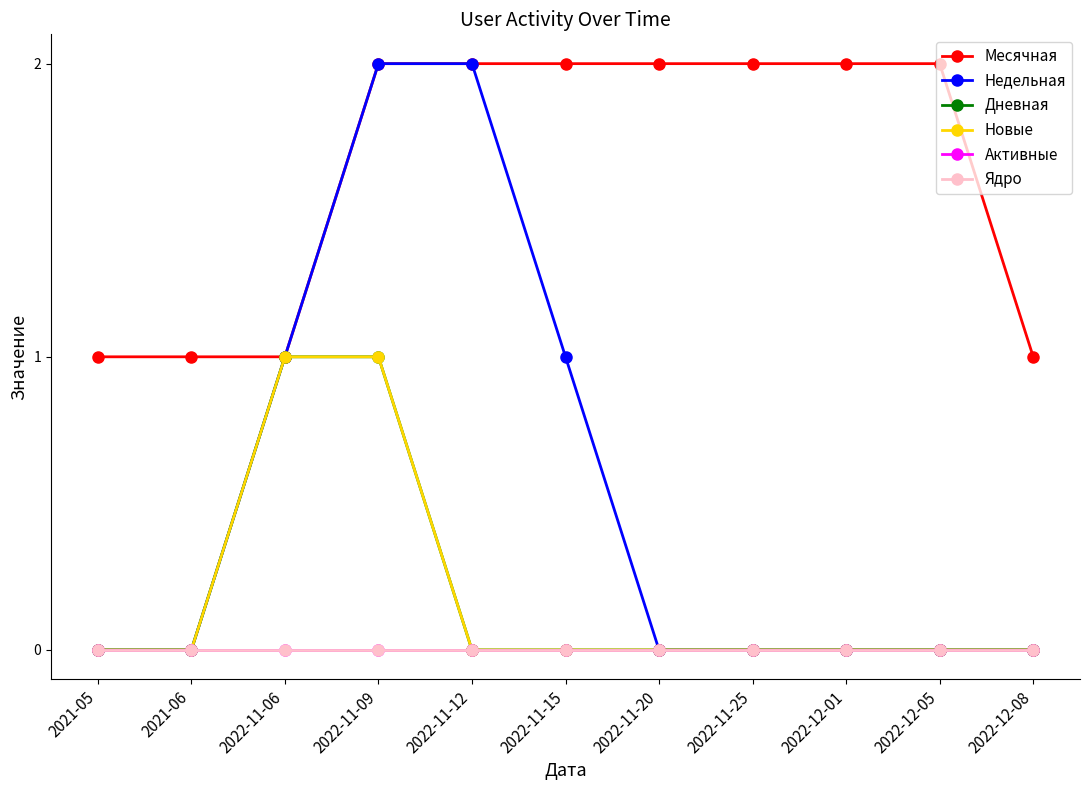

Reading left to right, what are all the values shown in this chart?

Месячная: 2021-05=1	2021-06=1	2022-11-06=1	2022-11-09=2	2022-11-12=2	2022-11-15=2	2022-11-20=2	2022-11-25=2	2022-12-01=2	2022-12-05=2	2022-12-08=1
Недельная: 2021-05=0	2021-06=0	2022-11-06=1	2022-11-09=2	2022-11-12=2	2022-11-15=1	2022-11-20=0	2022-11-25=0	2022-12-01=0	2022-12-05=0	2022-12-08=0
Дневная: 2021-05=0	2021-06=0	2022-11-06=1	2022-11-09=1	2022-11-12=0	2022-11-15=0	2022-11-20=0	2022-11-25=0	2022-12-01=0	2022-12-05=0	2022-12-08=0
Новые: 2021-05=0	2021-06=0	2022-11-06=1	2022-11-09=1	2022-11-12=0	2022-11-15=0	2022-11-20=0	2022-11-25=0	2022-12-01=0	2022-12-05=0	2022-12-08=0
Активные: 2021-05=0	2021-06=0	2022-11-06=0	2022-11-09=0	2022-11-12=0	2022-11-15=0	2022-11-20=0	2022-11-25=0	2022-12-01=0	2022-12-05=0	2022-12-08=0
Ядро: 2021-05=0	2021-06=0	2022-11-06=0	2022-11-09=0	2022-11-12=0	2022-11-15=0	2022-11-20=0	2022-11-25=0	2022-12-01=0	2022-12-05=0	2022-12-08=0